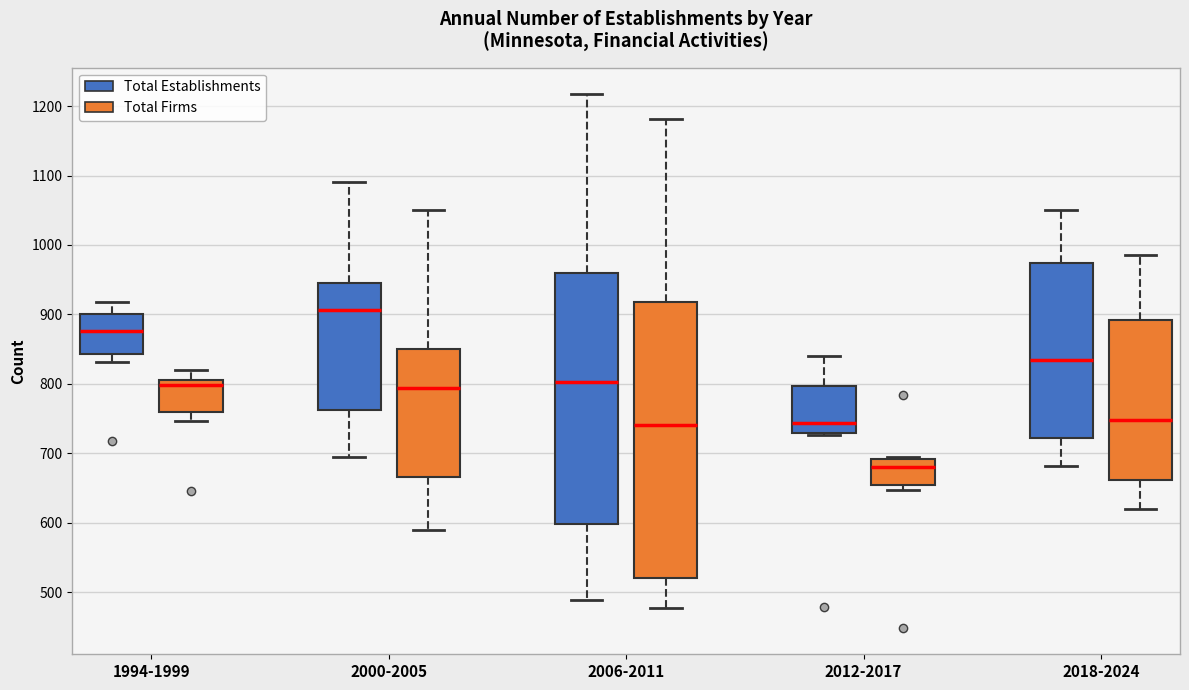

Reading left to right, read every box against the y-axis: the position of its median line, the range the box covers, and the ends of its whiskers. The values are not printed on the chart, so give them approximately, as read against the axis.

1994-1999 (Total Establishments): median 880, box 840 to 900, whiskers 830 to 920
1994-1999 (Total Firms): median 800, box 760 to 810, whiskers 750 to 820
2000-2005 (Total Establishments): median 910, box 760 to 950, whiskers 690 to 1090
2000-2005 (Total Firms): median 790, box 670 to 850, whiskers 590 to 1050
2006-2011 (Total Establishments): median 800, box 600 to 960, whiskers 490 to 1220
2006-2011 (Total Firms): median 740, box 520 to 920, whiskers 480 to 1180
2012-2017 (Total Establishments): median 740, box 730 to 800, whiskers 730 to 840
2012-2017 (Total Firms): median 680, box 650 to 690, whiskers 650 (just below the box's lower edge) to 690
2018-2024 (Total Establishments): median 830, box 720 to 970, whiskers 680 to 1050
2018-2024 (Total Firms): median 750, box 660 to 890, whiskers 620 to 990